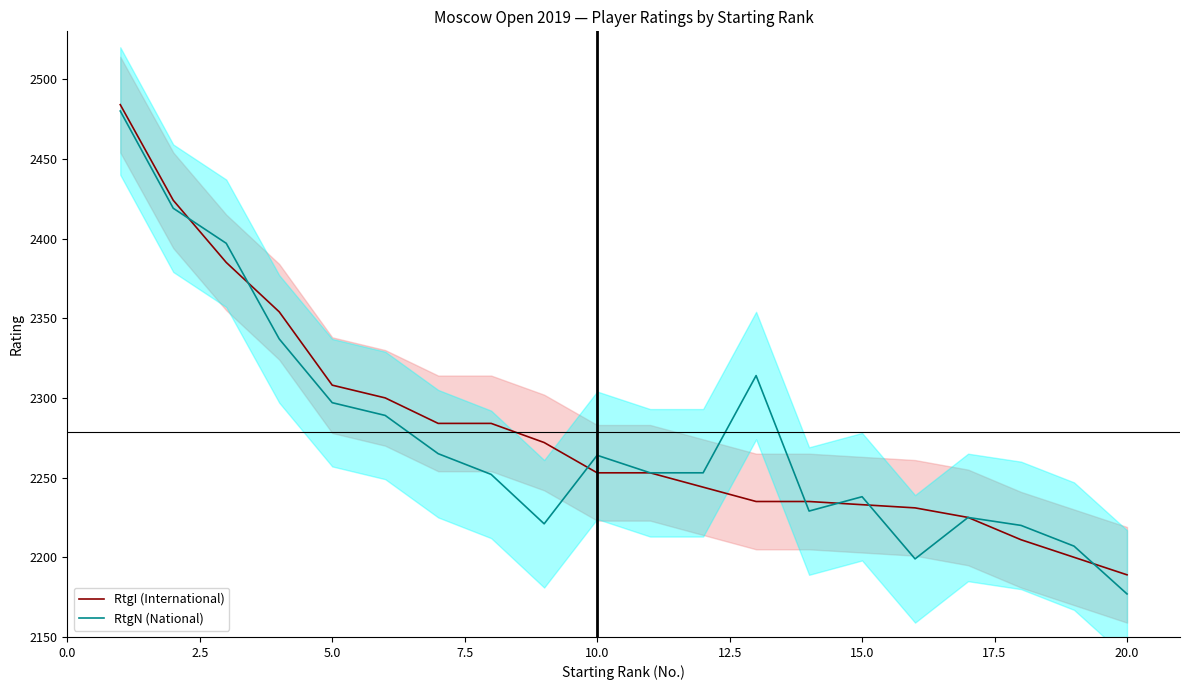

What is the value of the RtgN (National) point at the 3rd from the left?

2397